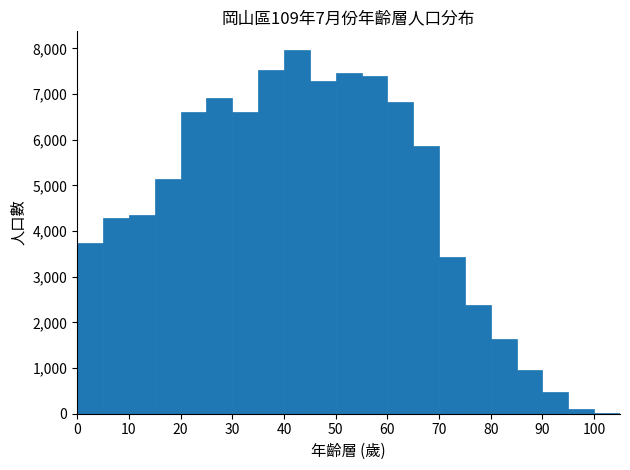

Which range on the x-axis has the tallest bar?

40 to 45